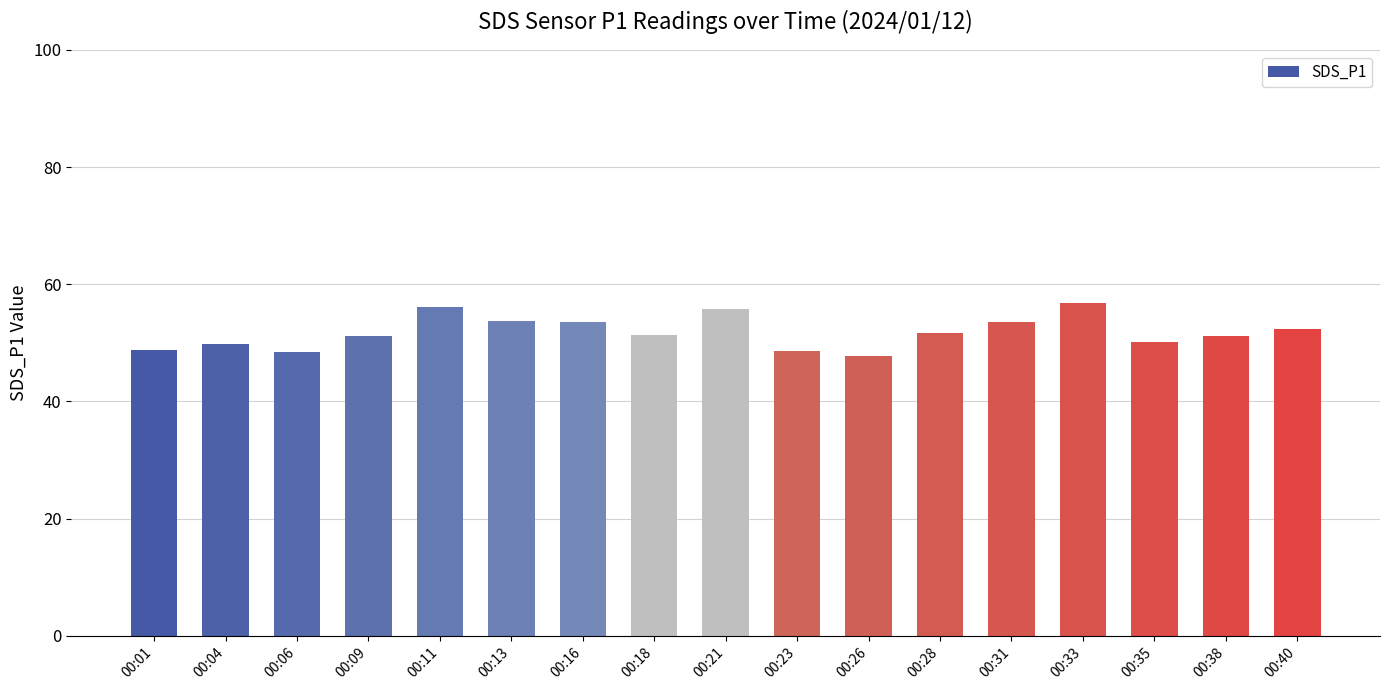

What is the minimum value shown in the chart?

47.7